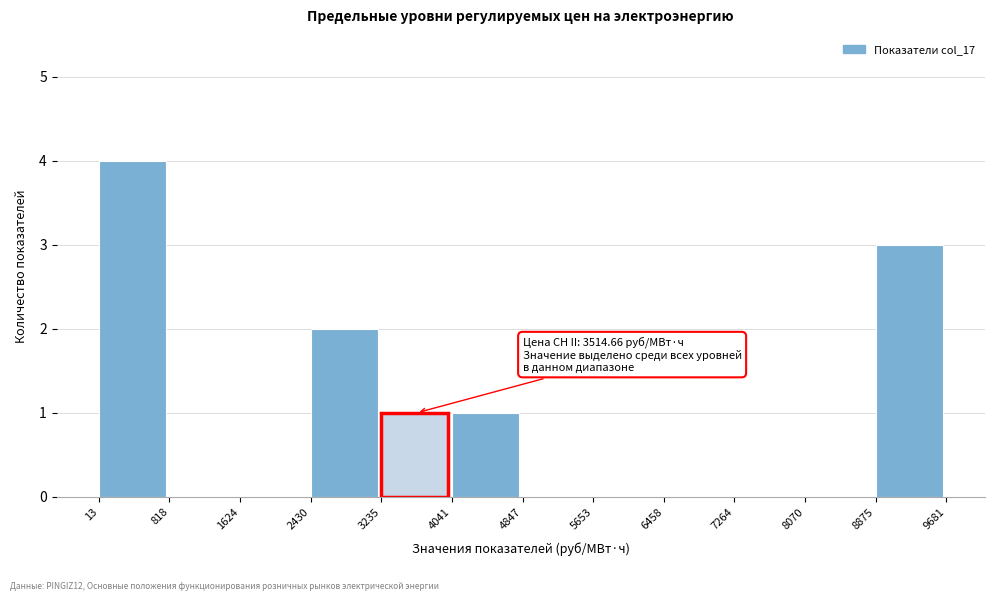

Over which range of the x-axis is the bar tallest?

13 to 818